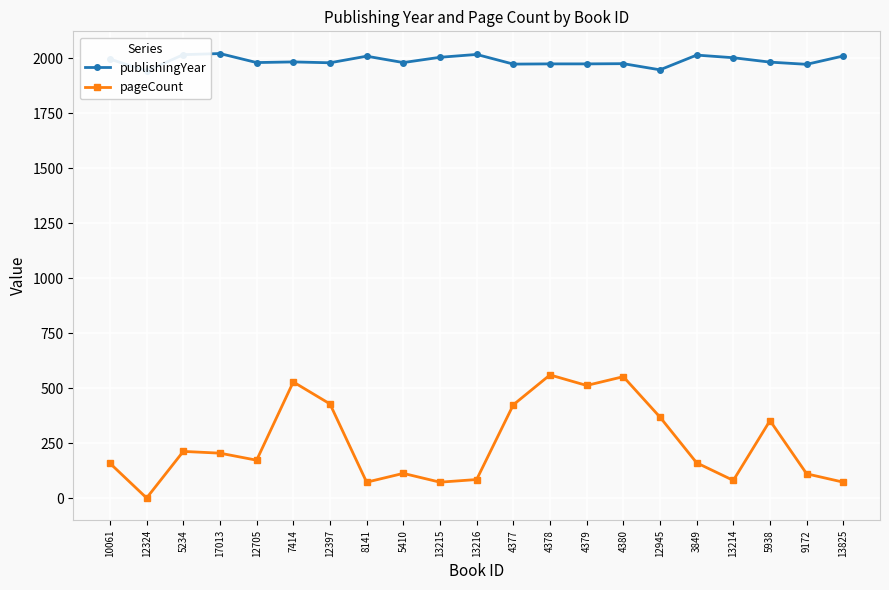

Is it true that publishingYear equals 1390 at 10061?

False